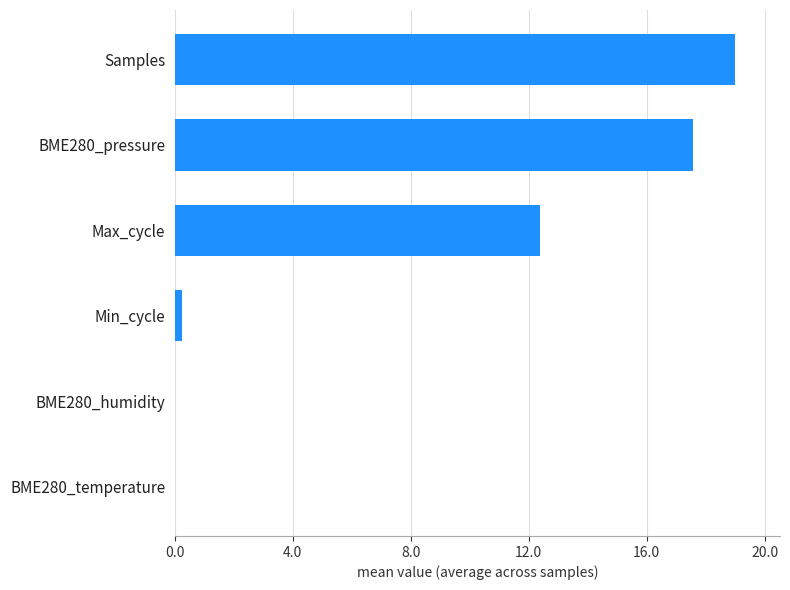

At which label is the value closest to 9?

Max_cycle